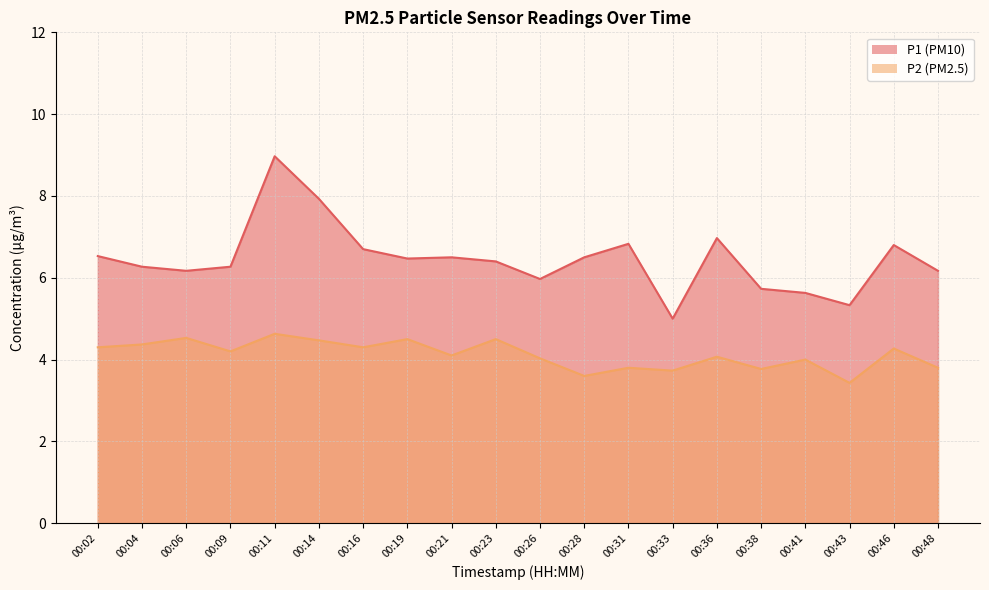

Reading right to left, what are all the values shown in this chart?

P1: 6.2	6.8	5.3	5.6	5.7	7.0	5.0	6.8	6.5	6.0	6.4	6.5	6.5	6.7	7.9	9.0	6.3	6.2	6.3	6.5
P2: 3.8	4.3	3.4	4.0	3.8	4.1	3.7	3.8	3.6	4.0	4.5	4.1	4.5	4.3	4.5	4.6	4.2	4.5	4.4	4.3